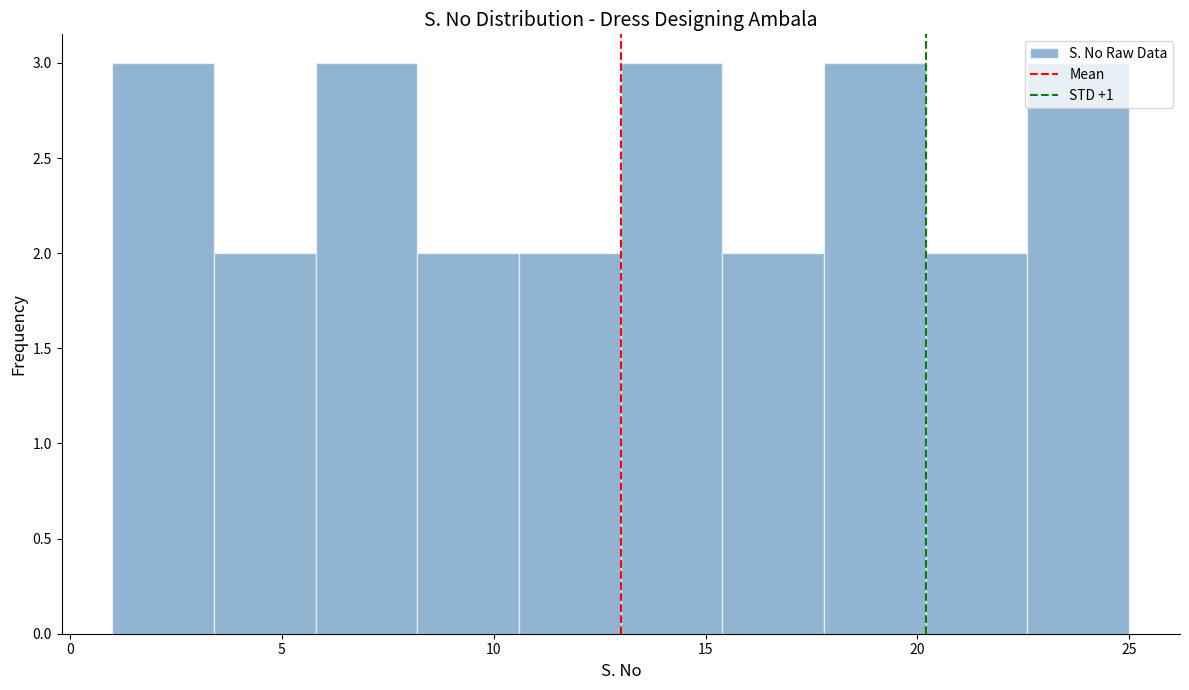

Reading left to right, transcribe this chart: for each bar, give the range it covers on the x-axis and its height. Neither the bar edges nor the heights are printed on the chart, so give them approximately, as read against the axes.

1.0 to 3.4: 3
3.4 to 5.8: 2
5.8 to 8.2: 3
8.2 to 10.6: 2
10.6 to 13.0: 2
13.0 to 15.4: 3
15.4 to 17.8: 2
17.8 to 20.2: 3
20.2 to 22.6: 2
22.6 to 25.0: 3